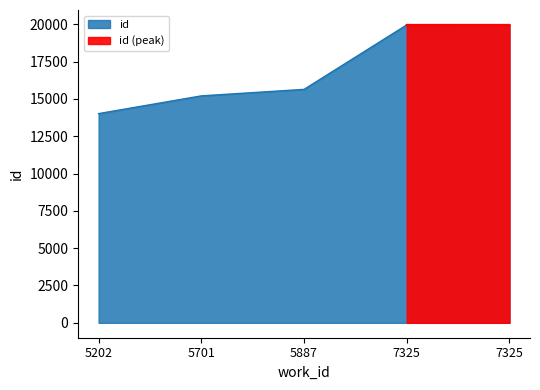

What is the sum of the values at 7325 and 5202?

33967